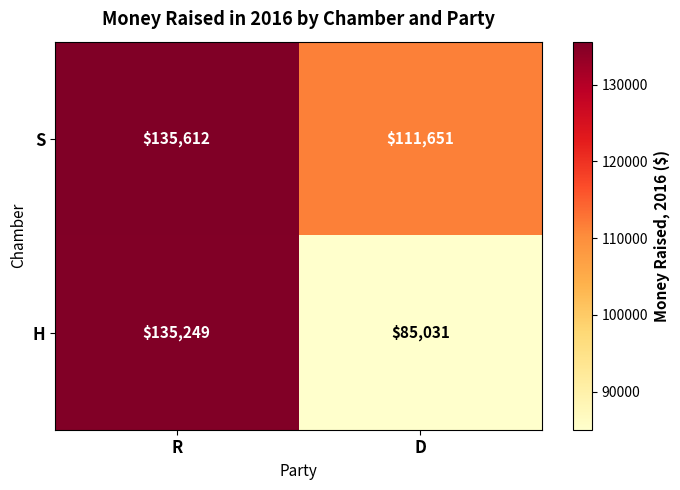

Rank the series at R from lowest to highest value.

H, S